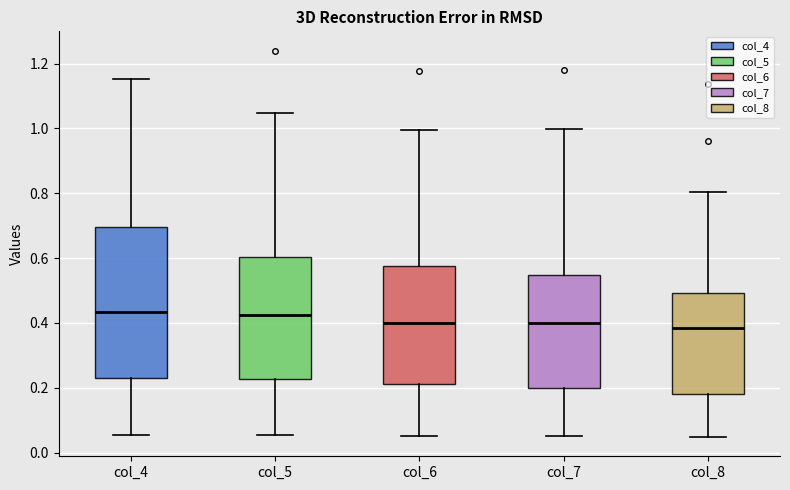

Reading left to right, transcribe this box plot: for each box, give where its median line is, the range the box spans, and where its two whiskers end, as read against the y-axis. The values are not printed on the chart, so give them approximately, as read against the axis.

col_4: median 0.44, box 0.22 to 0.70, whiskers 0.06 to 1.16
col_5: median 0.42, box 0.22 to 0.60, whiskers 0.06 to 1.04
col_6: median 0.40, box 0.22 to 0.58, whiskers 0.06 to 1.00
col_7: median 0.40, box 0.20 to 0.54, whiskers 0.06 to 1.00
col_8: median 0.38, box 0.18 to 0.50, whiskers 0.04 to 0.80